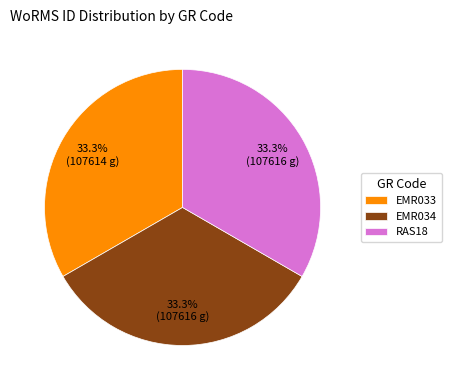

How many segments does this pie chart have?

3